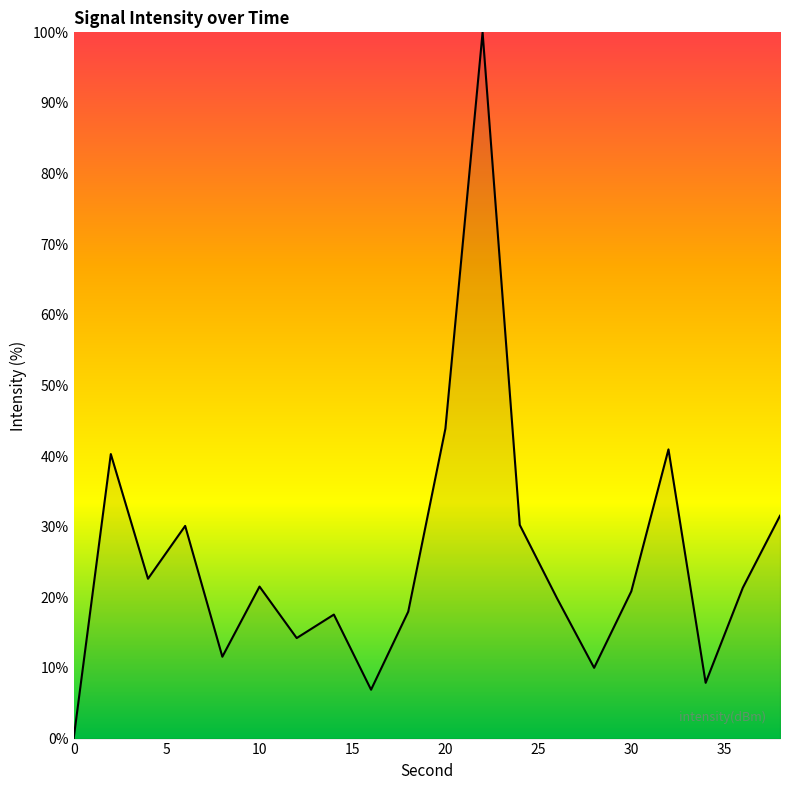

What is the maximum value shown in the chart?

100.0